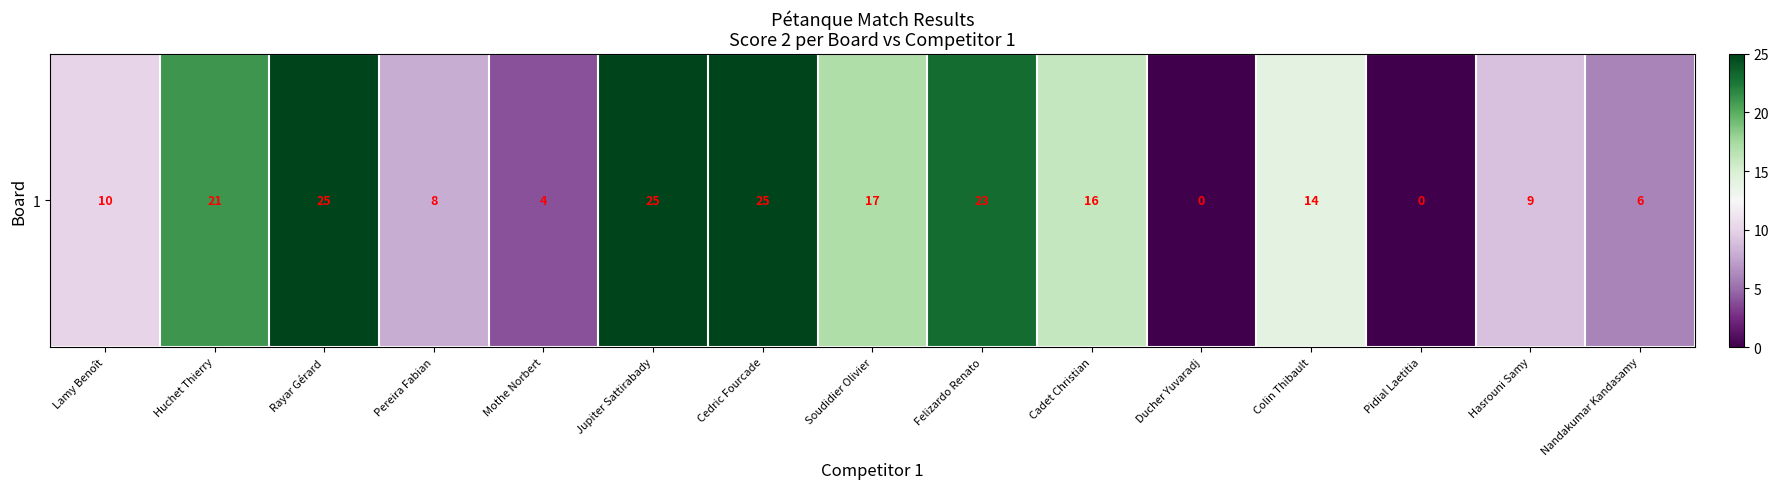

How many values exceed 14?

7